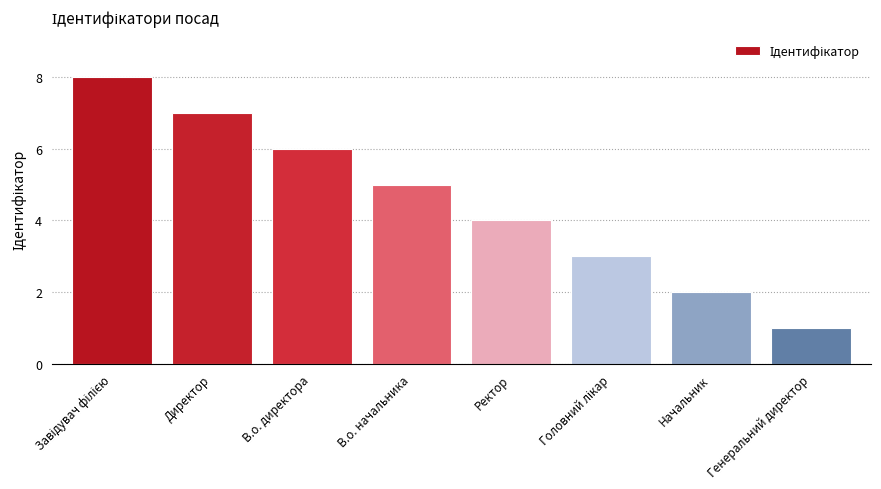

The chart shows a value of 10 at В.о. директора. True or false?

False